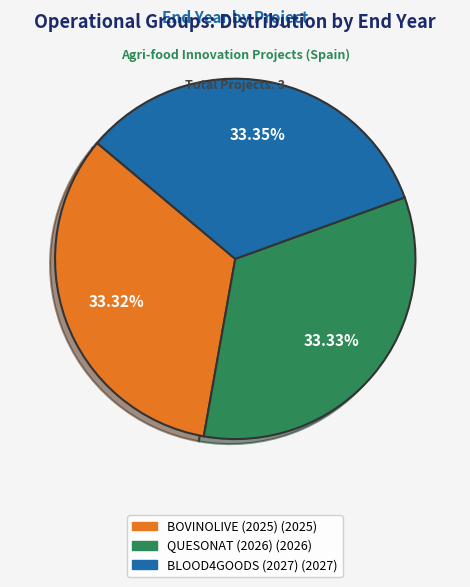

To the nearest percent, what is the average slice percentage?

33%